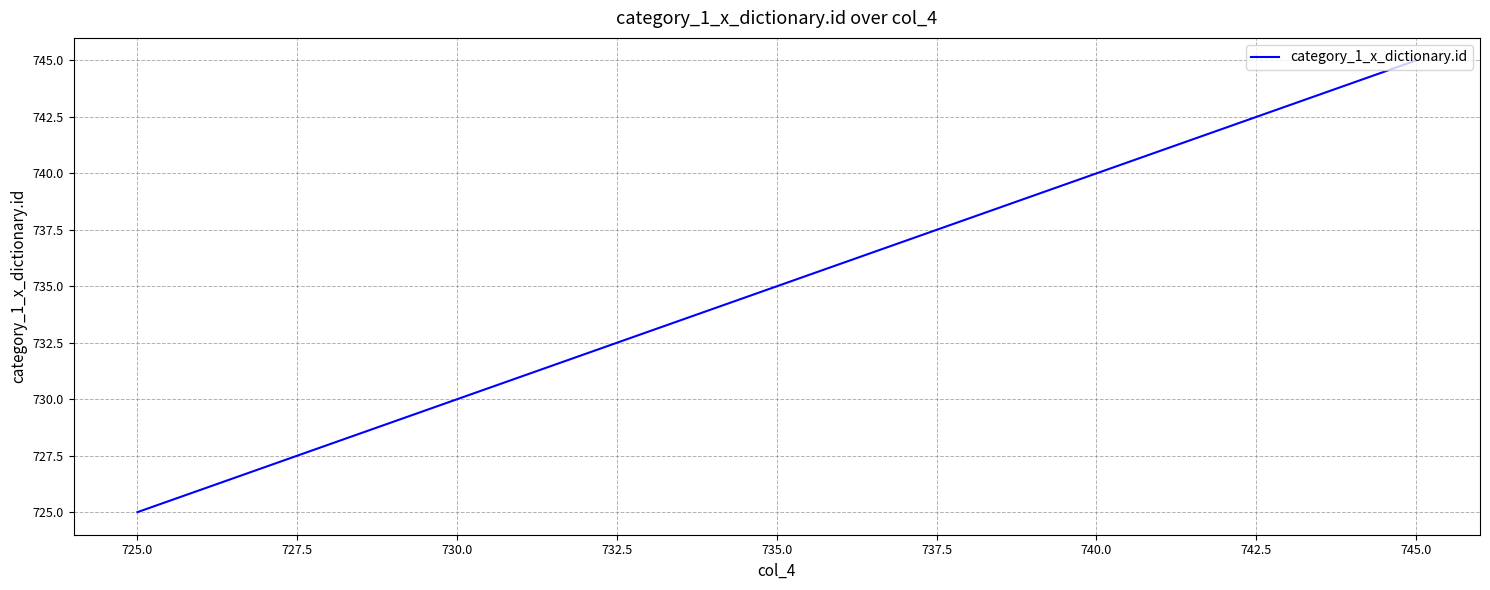

Count the number of categories in the chart.

20